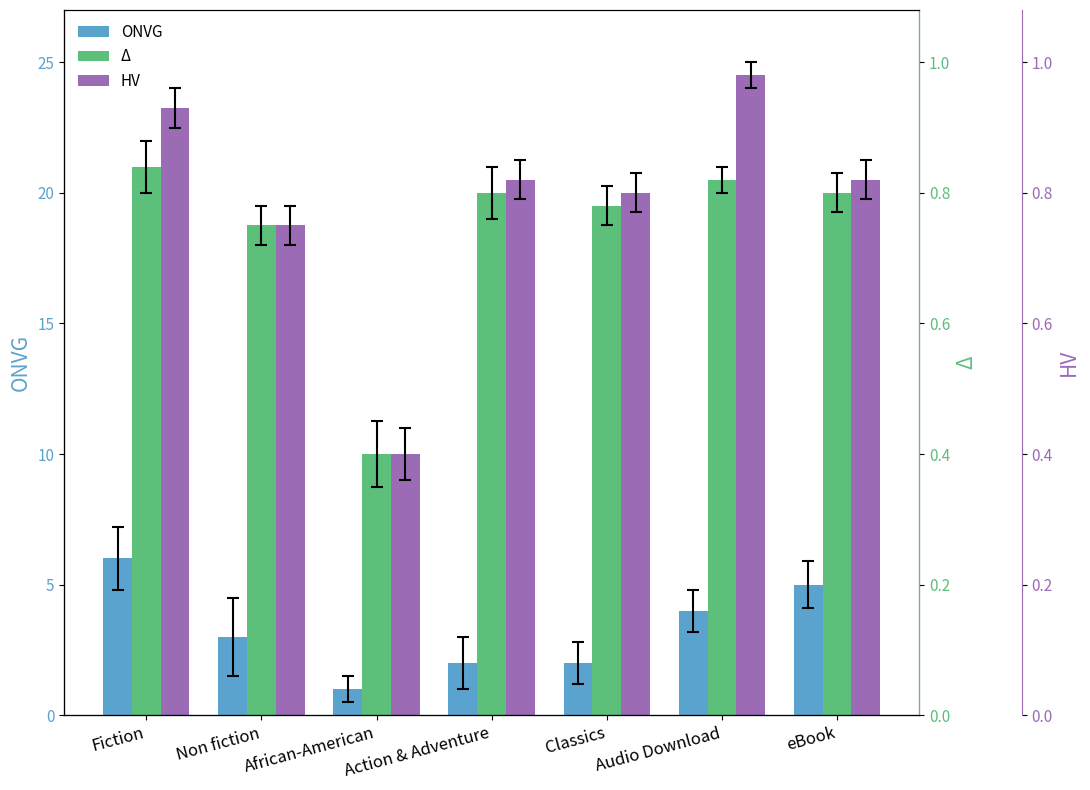

What is the value of the Δ bar at the 7th from the left?

20.0